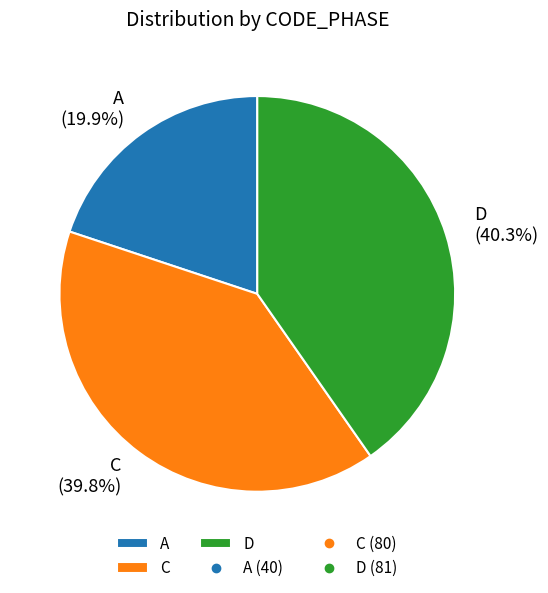

How many segments does this pie chart have?

3